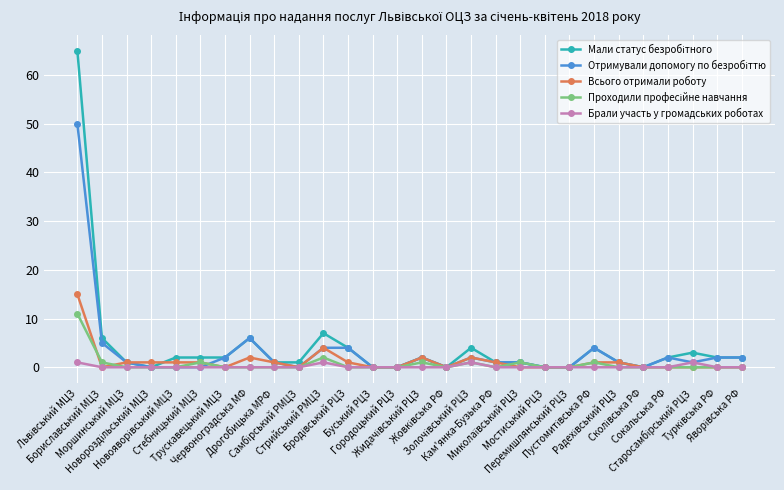

How many data points does each series have?

28